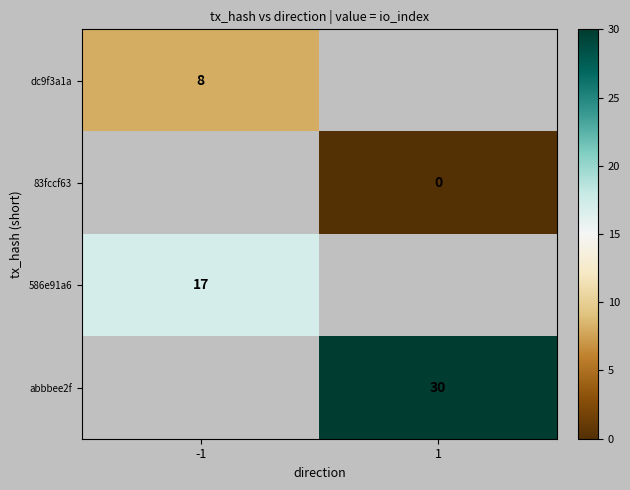

What is the spread (max minus min) of values at -1?

9.0